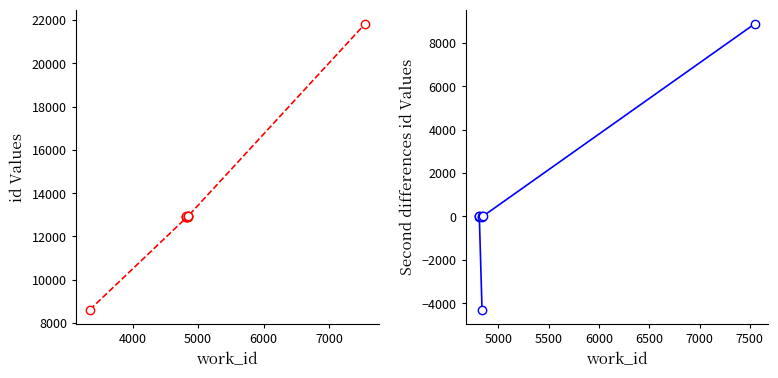

What is the sum of the values at 4842 and 7547?

34737